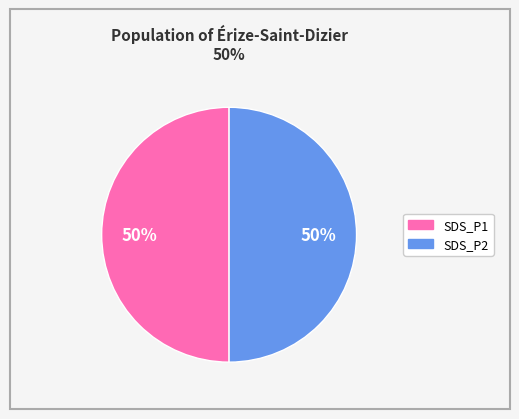

Count the number of slices in the pie.

2